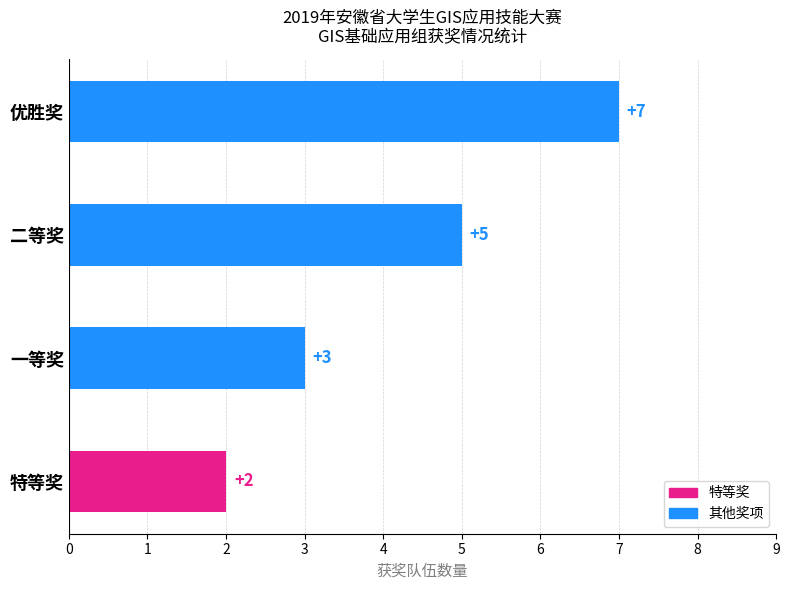

At which category does the chart reach its peak across all series?

优胜奖